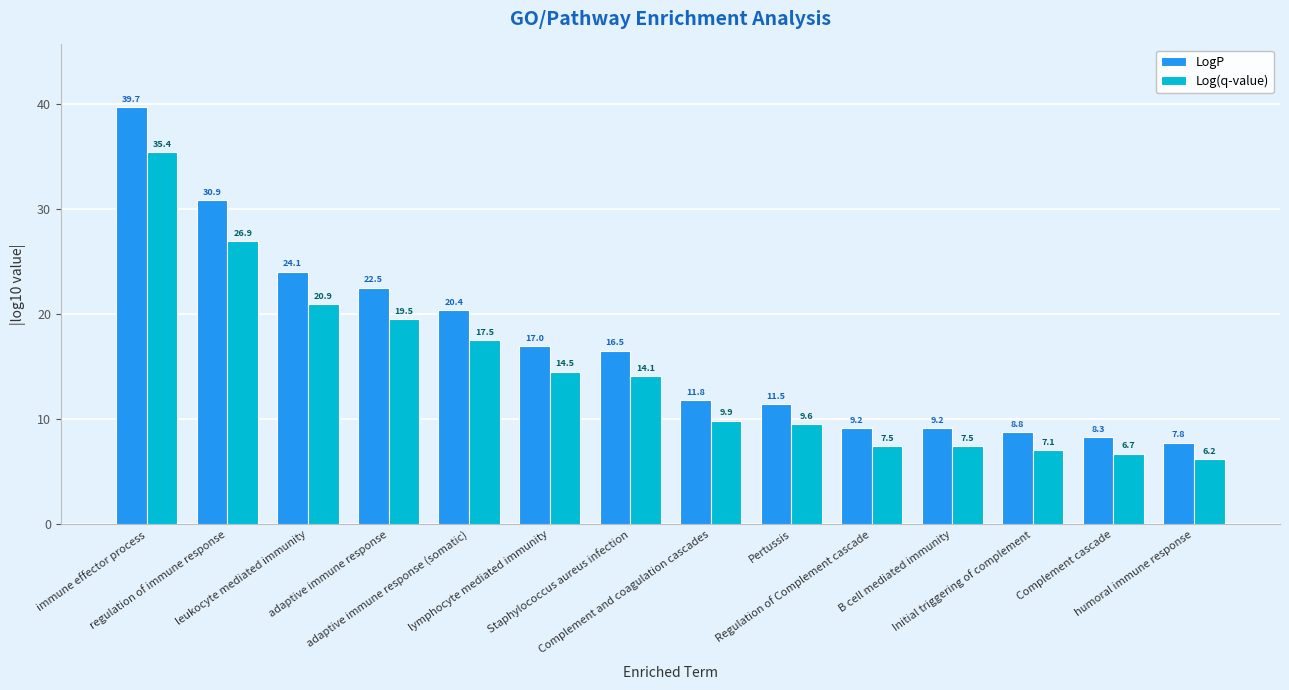

Between leukocyte mediated immunity and Regulation of Complement cascade, which series saw the biggest shift?

LogP